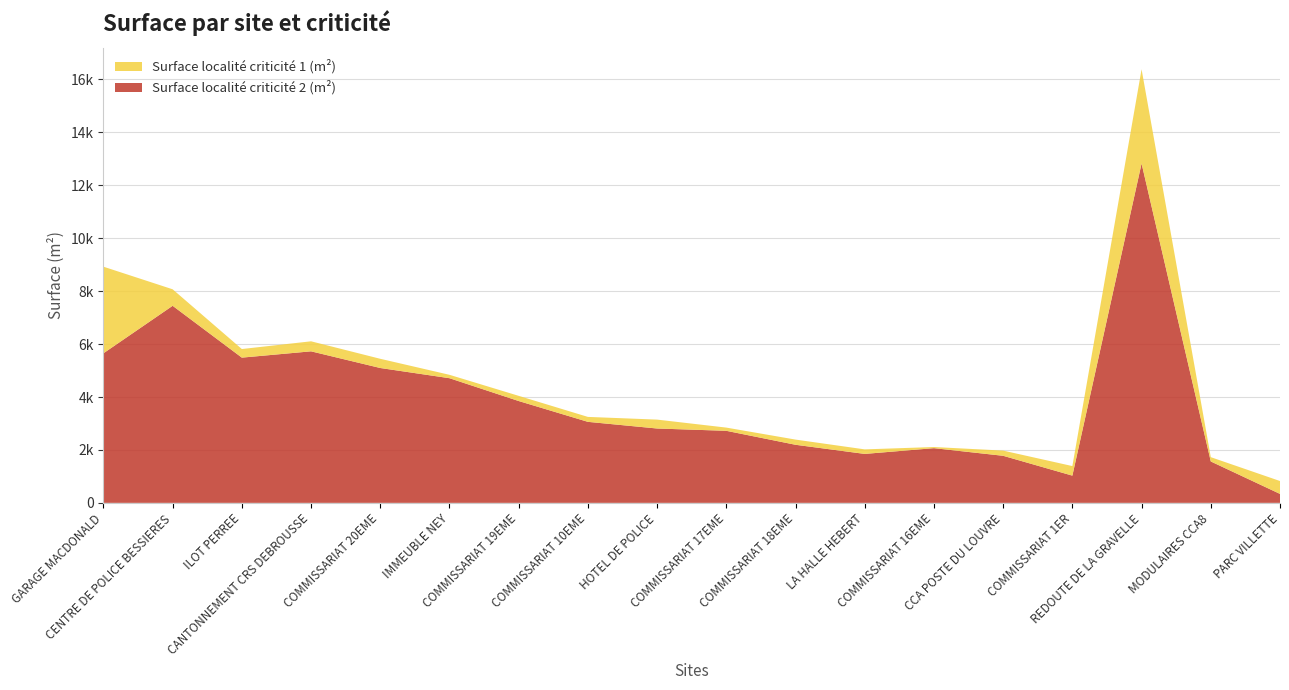

Reading left to right, list all the values displayed in this chart.

Surface localité criticité 2 (m²): GARAGE MACDONALD=5651.6	CENTRE DE POLICE BESSIERES=7446.8	ILOT PERREE=5488.1	CANTONNEMENT CRS DEBROUSSE=5726.2	COMMISSARIAT 20EME=5096.1	IMMEUBLE NEY=4710.6	COMMISSARIAT 19EME=3848.0	COMMISSARIAT 10EME=3061.3	HOTEL DE POLICE=2809.6	COMMISSARIAT 17EME=2722.3	COMMISSARIAT 18EME=2194.8	LA HALLE HEBERT=1849.5	COMMISSARIAT 16EME=2066.9	CCA POSTE DU LOUVRE=1778.3	COMMISSARIAT 1ER=1028.4	REDOUTE DE LA GRAVELLE=12824.4	MODULAIRES CCA8=1564.3	PARC VILLETTE=337.9
Surface localité criticité 1 (m²): GARAGE MACDONALD=3273.3	CENTRE DE POLICE BESSIERES=624.2	ILOT PERREE=324.9	CANTONNEMENT CRS DEBROUSSE=378.8	COMMISSARIAT 20EME=347.9	IMMEUBLE NEY=128.3	COMMISSARIAT 19EME=196.0	COMMISSARIAT 10EME=186.7	HOTEL DE POLICE=336.4	COMMISSARIAT 17EME=121.7	COMMISSARIAT 18EME=196.2	LA HALLE HEBERT=171.5	COMMISSARIAT 16EME=43.1	CCA POSTE DU LOUVRE=196.7	COMMISSARIAT 1ER=361.6	REDOUTE DE LA GRAVELLE=3560.6	MODULAIRES CCA8=162.7	PARC VILLETTE=487.1